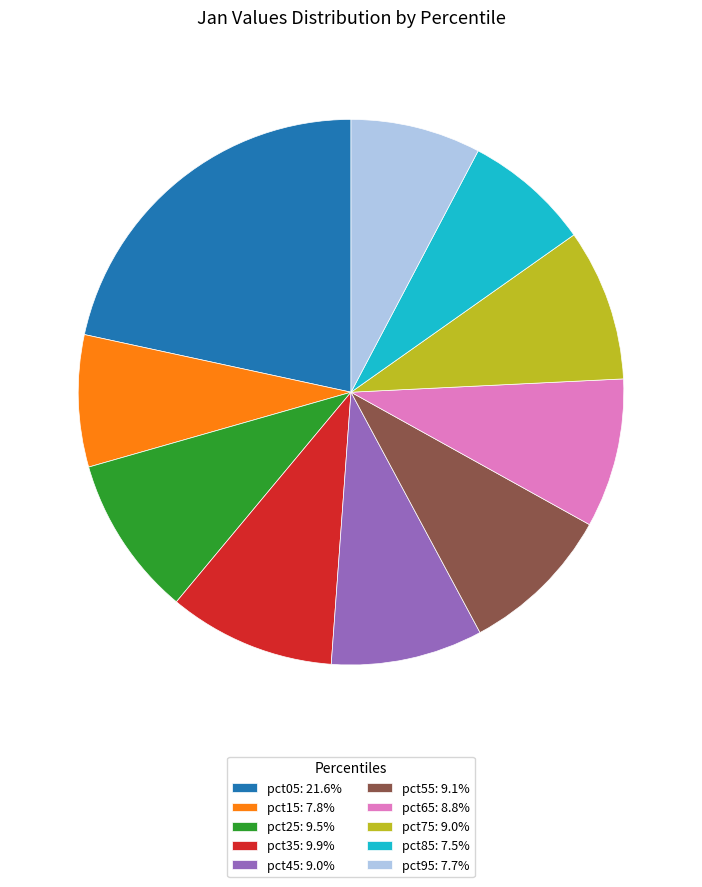

Is pct15: 7.8% the majority of the pie?

No